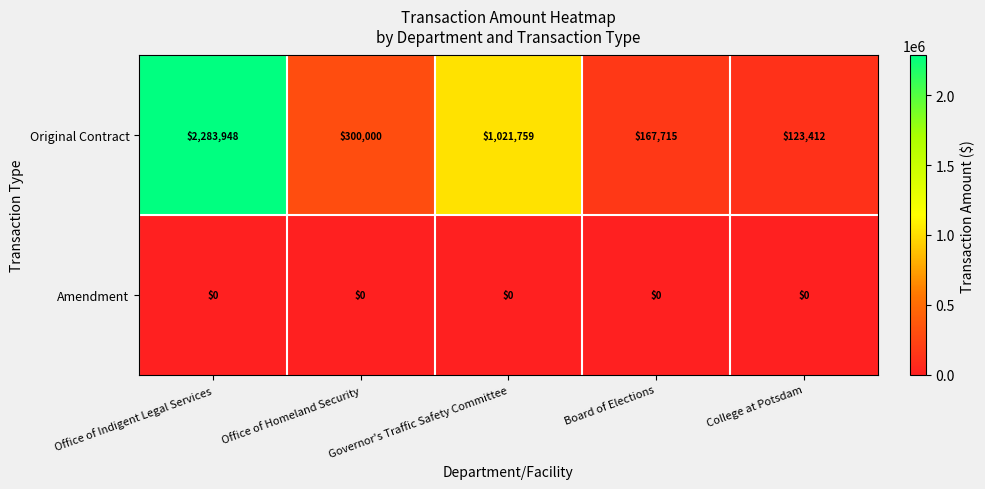

What is the maximum value shown in the chart?

2283948